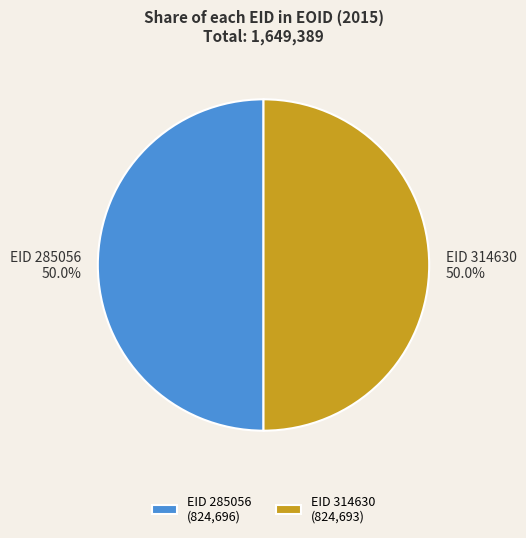

Do EID 285056 and EID 314630 together represent more than half of the pie?

Yes